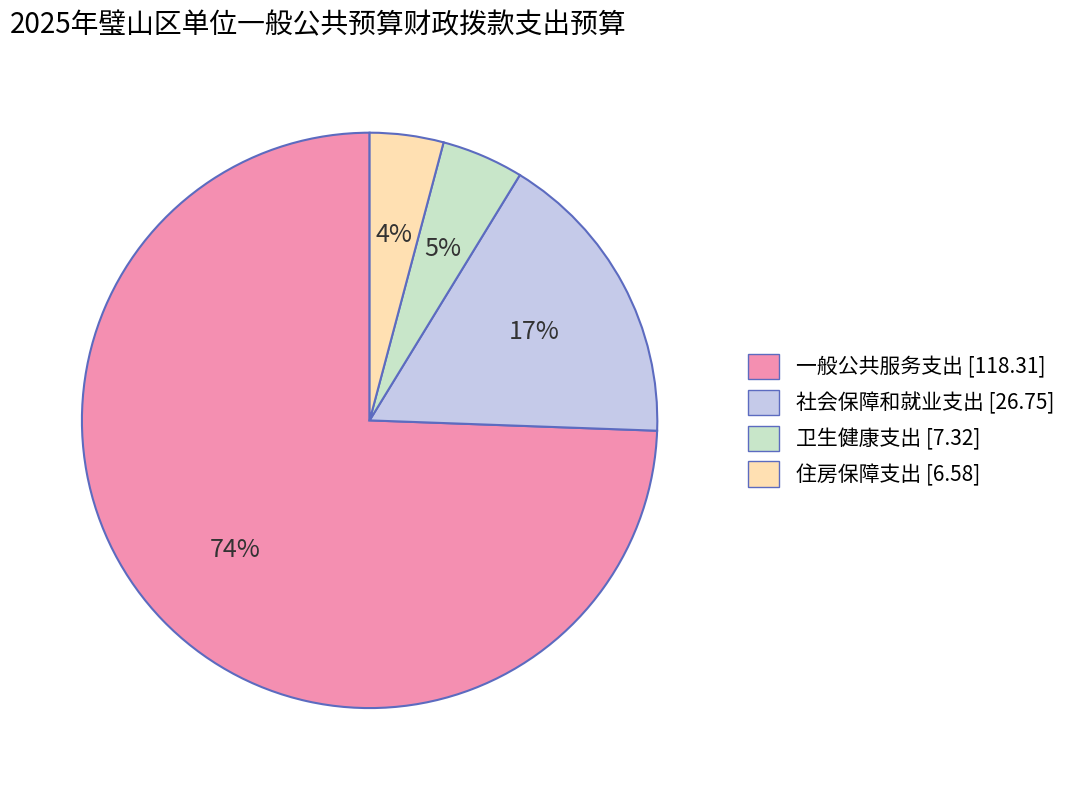

What is the majority slice?

一般公共服务支出